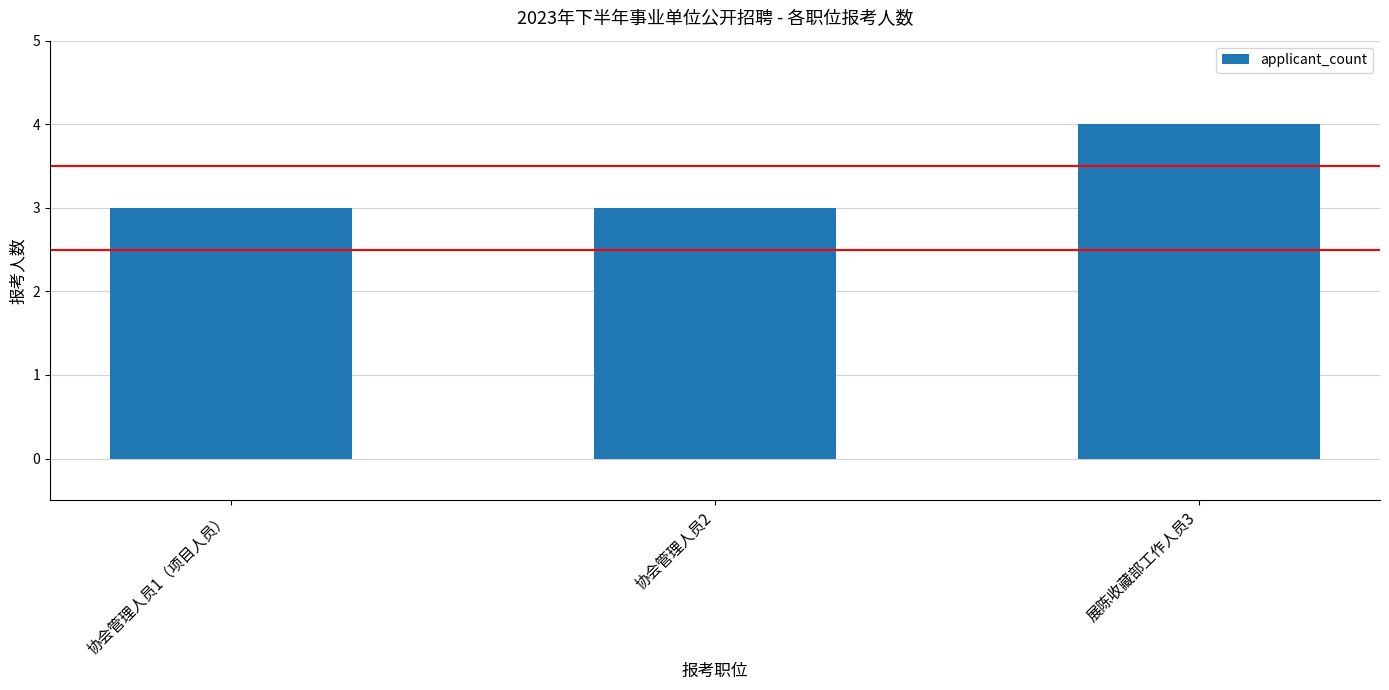

Which has a higher value, 展陈收藏部工作人员3 or 协会管理人员2?

展陈收藏部工作人员3